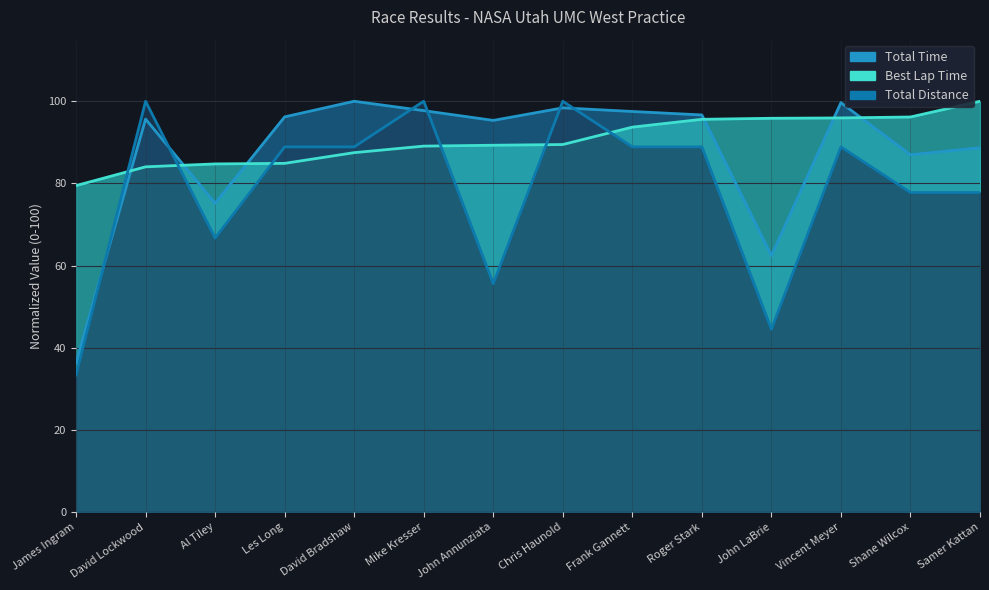

How many lines are shown in the chart?

3